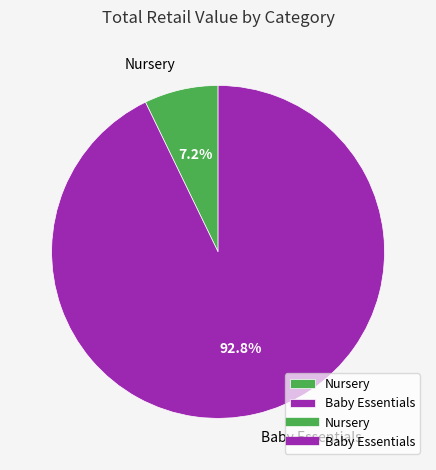

How much of the chart is everything except Baby Essentials?

7.2%